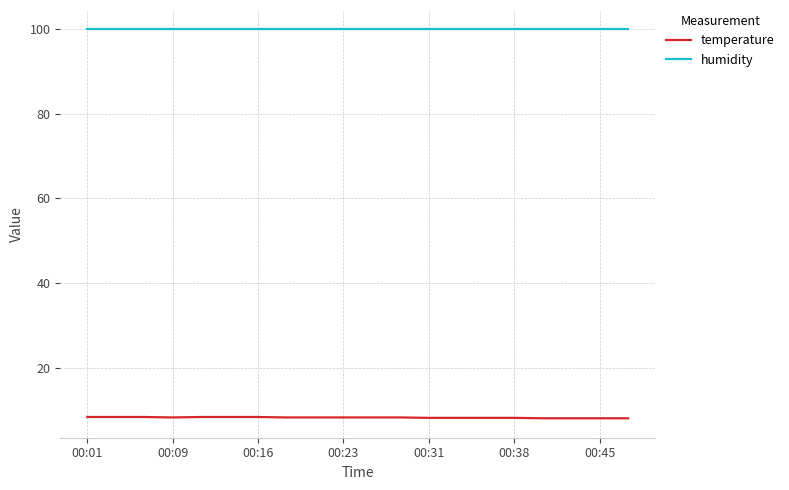

List the series in order of their overall mean, lowest first.

temperature, humidity